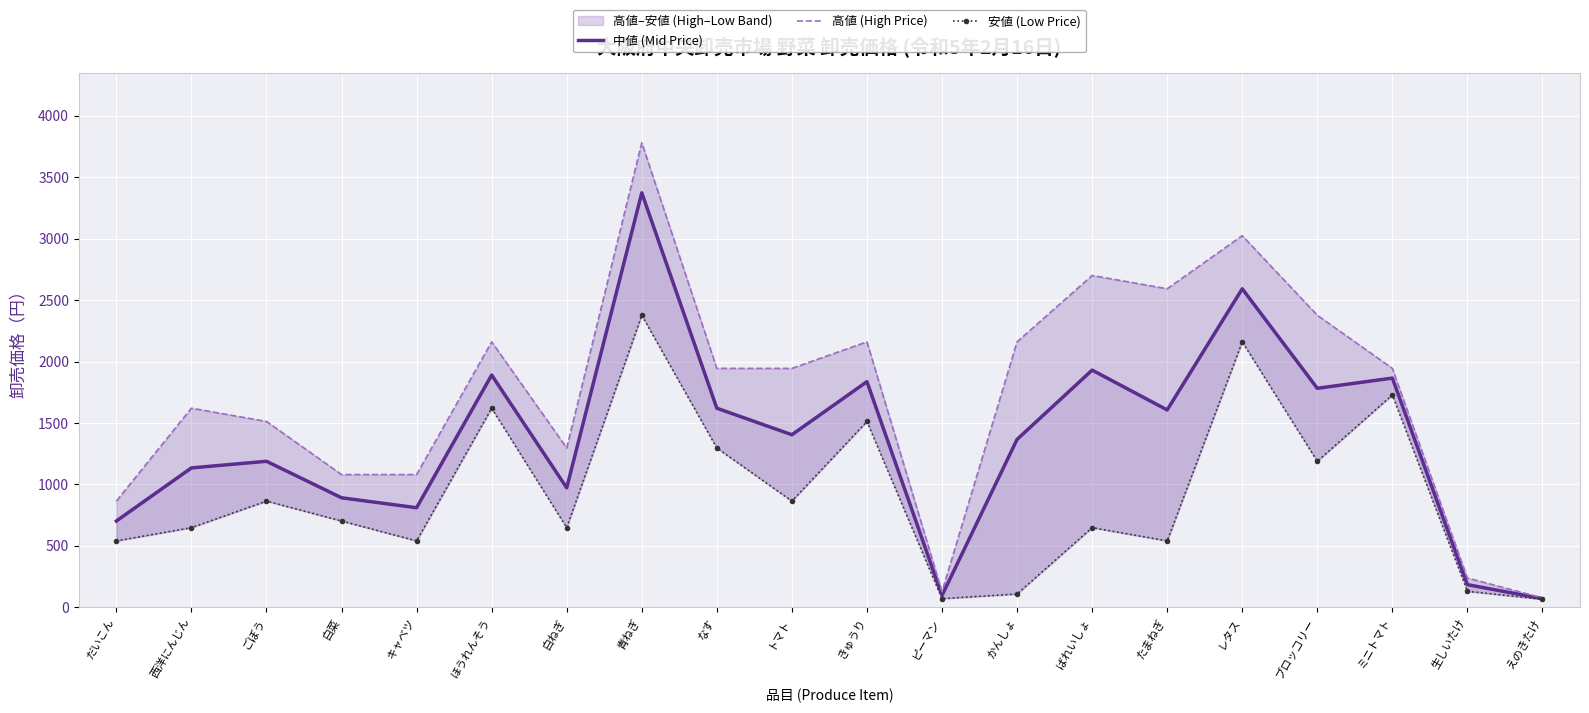

The value of 中値 (Mid Price) at 西洋にんじん is 734. True or false?

False